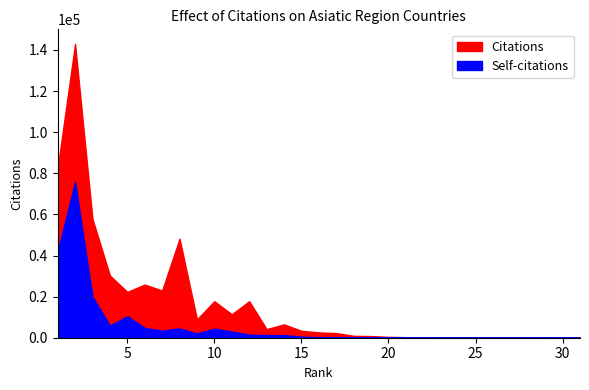

What is the difference between the highest and lowest values at 21?

260